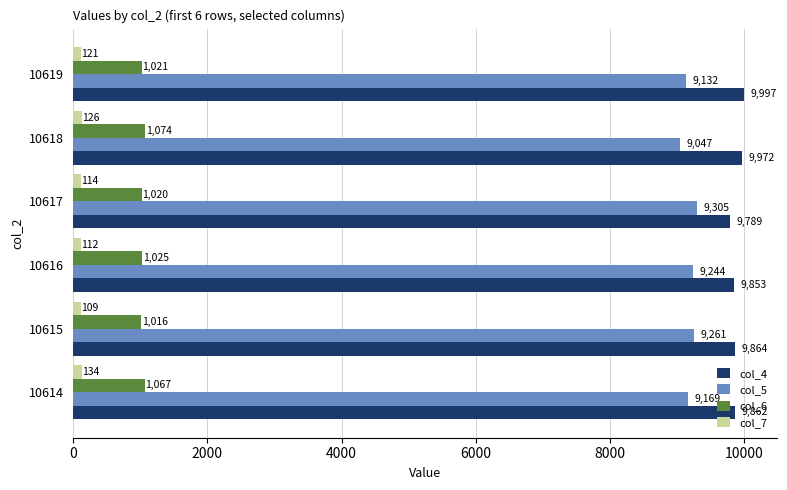

Which series has the largest total across all categories?

col_4